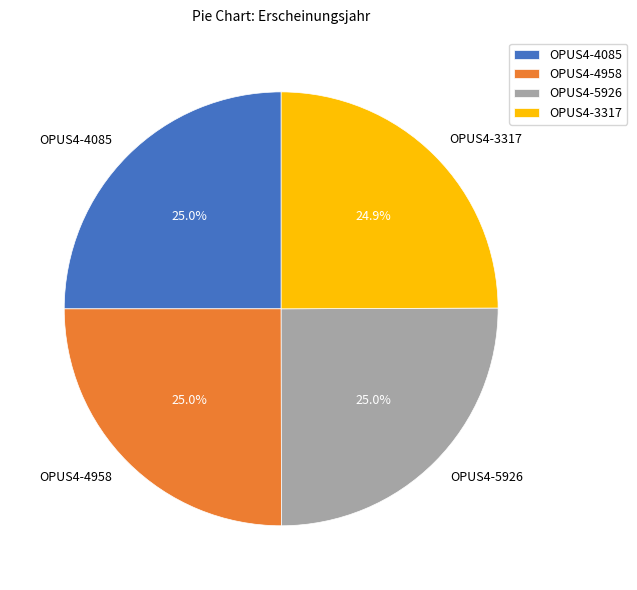

How many slices are in this pie chart?

4